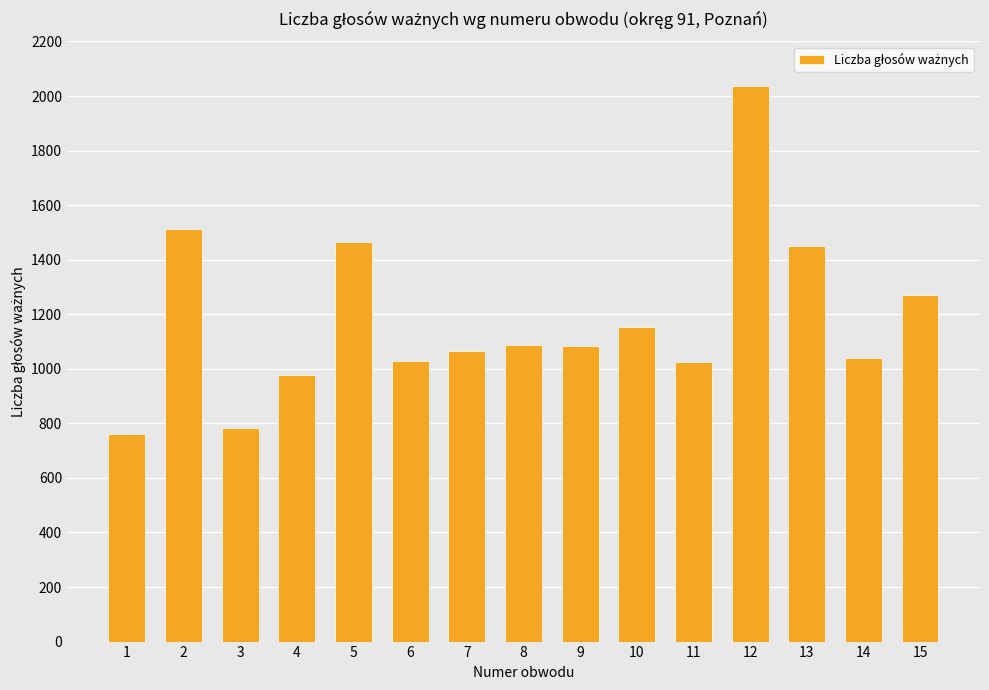

What is the value of the 4th bar from the left?

978